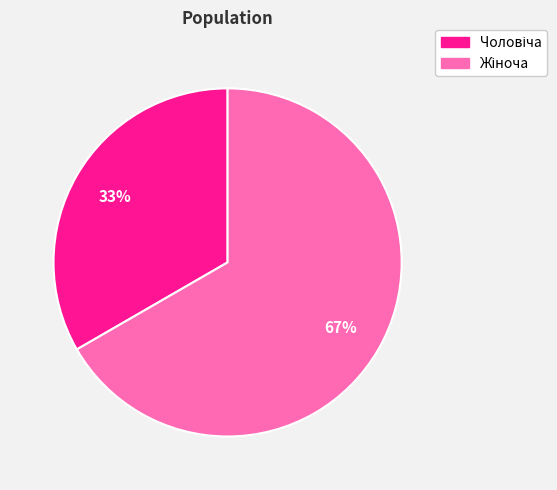

Count the number of slices in the pie.

2